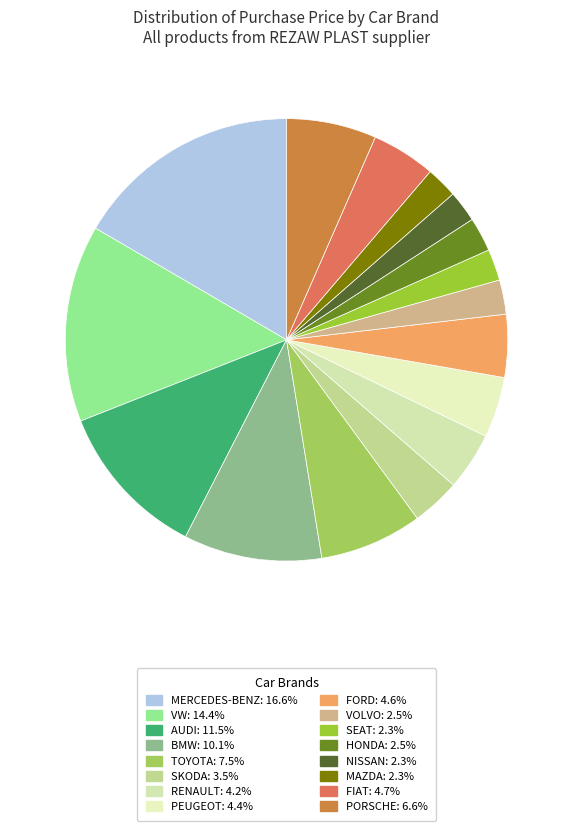

Do VW and PEUGEOT together represent more than half of the pie?

No